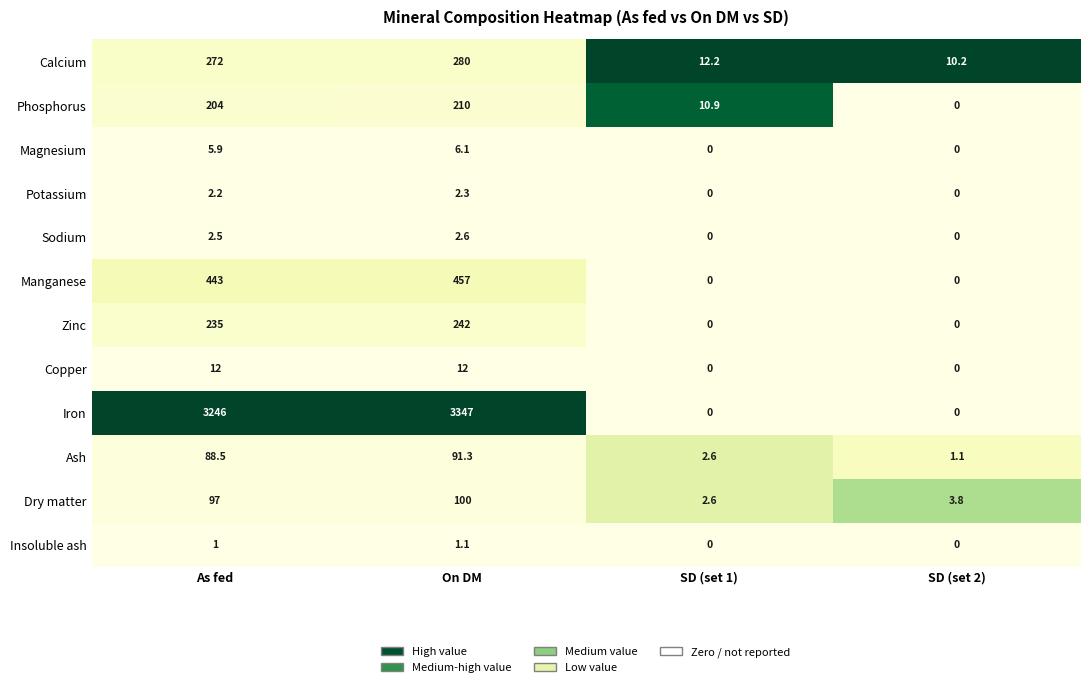

What is the maximum value shown in the chart?

3347.0